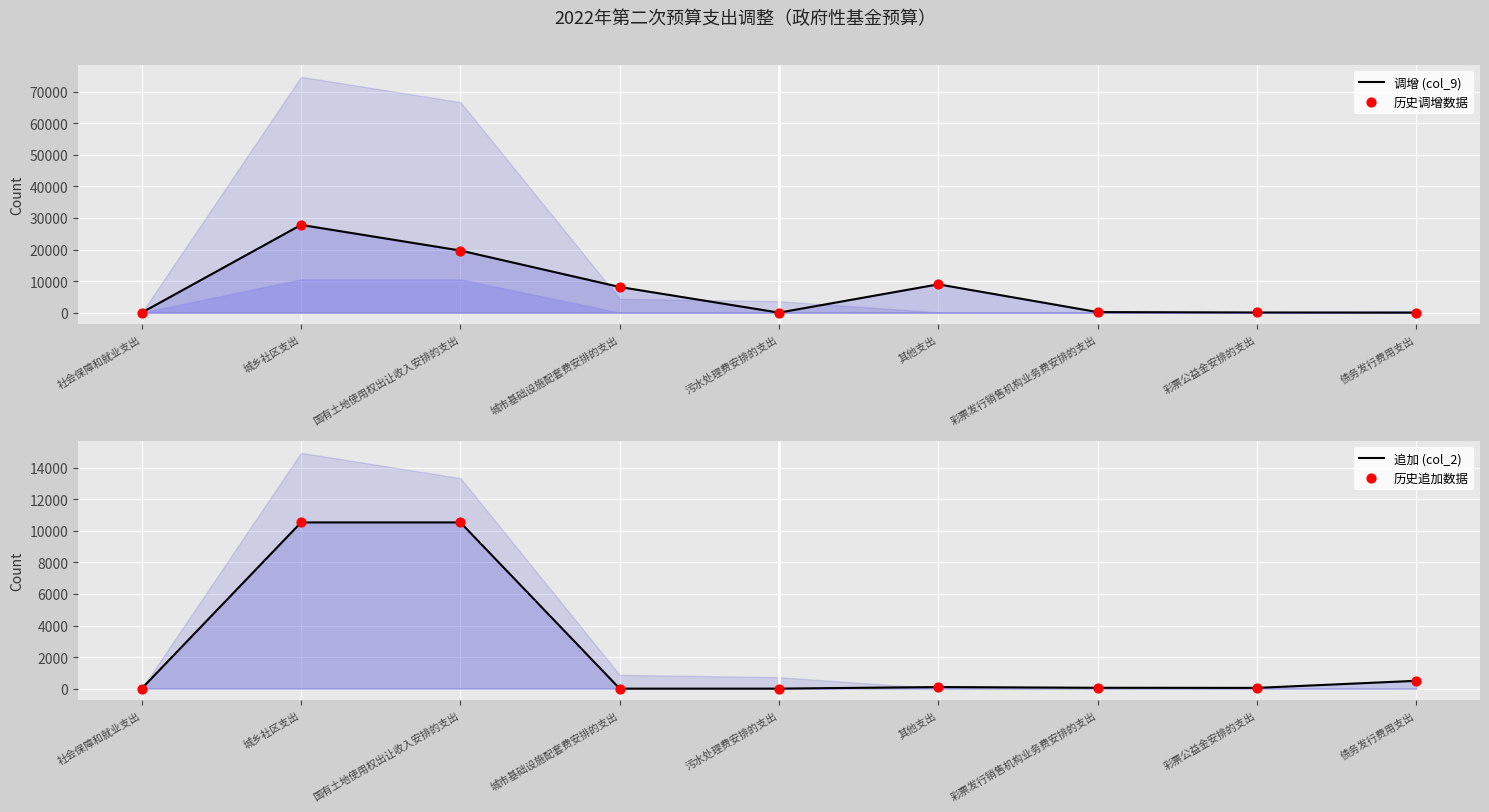

Which series has the widest spread of Y values?

调增 (col_9)